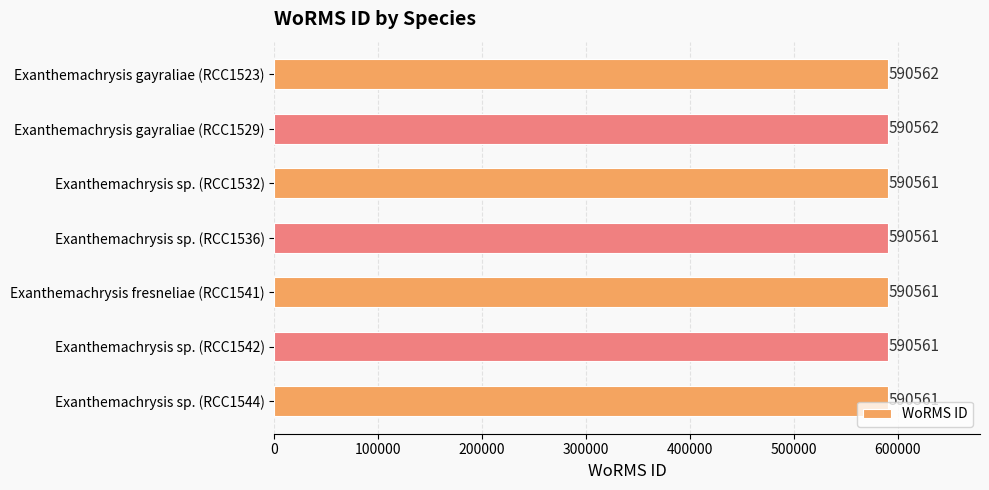

What is the average value?

590561